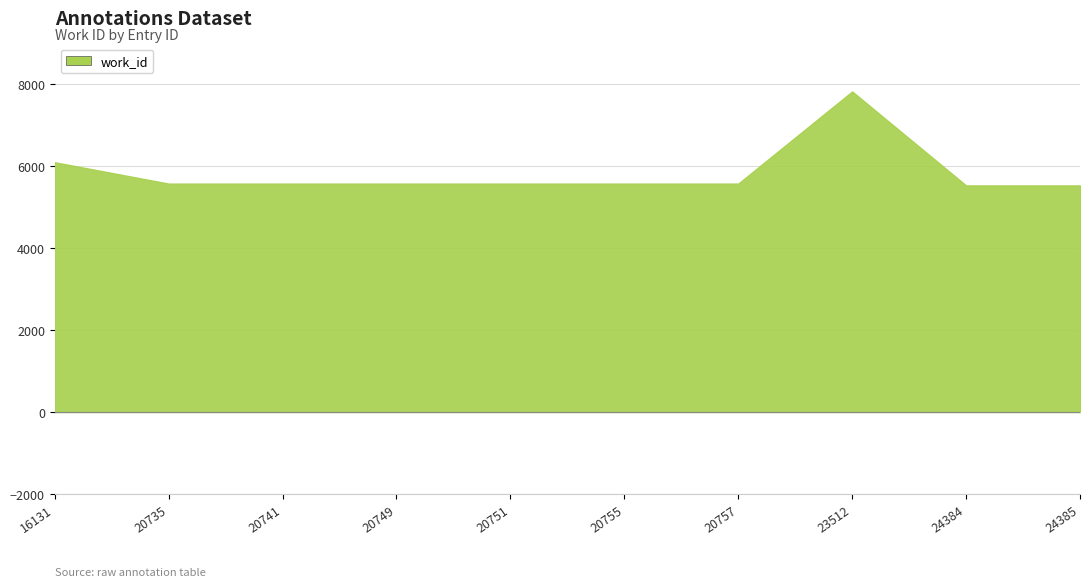

What is the value of the 9th point from the left?

5535